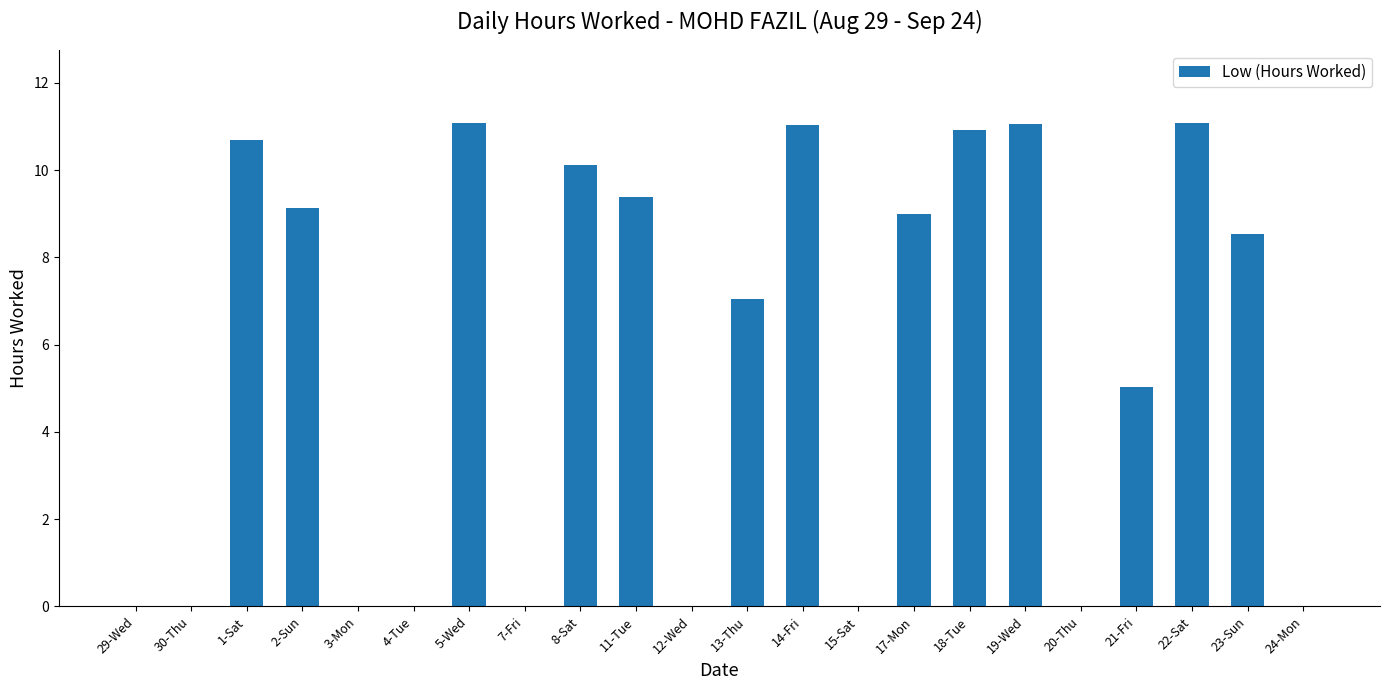

How many values exceed 8?

11